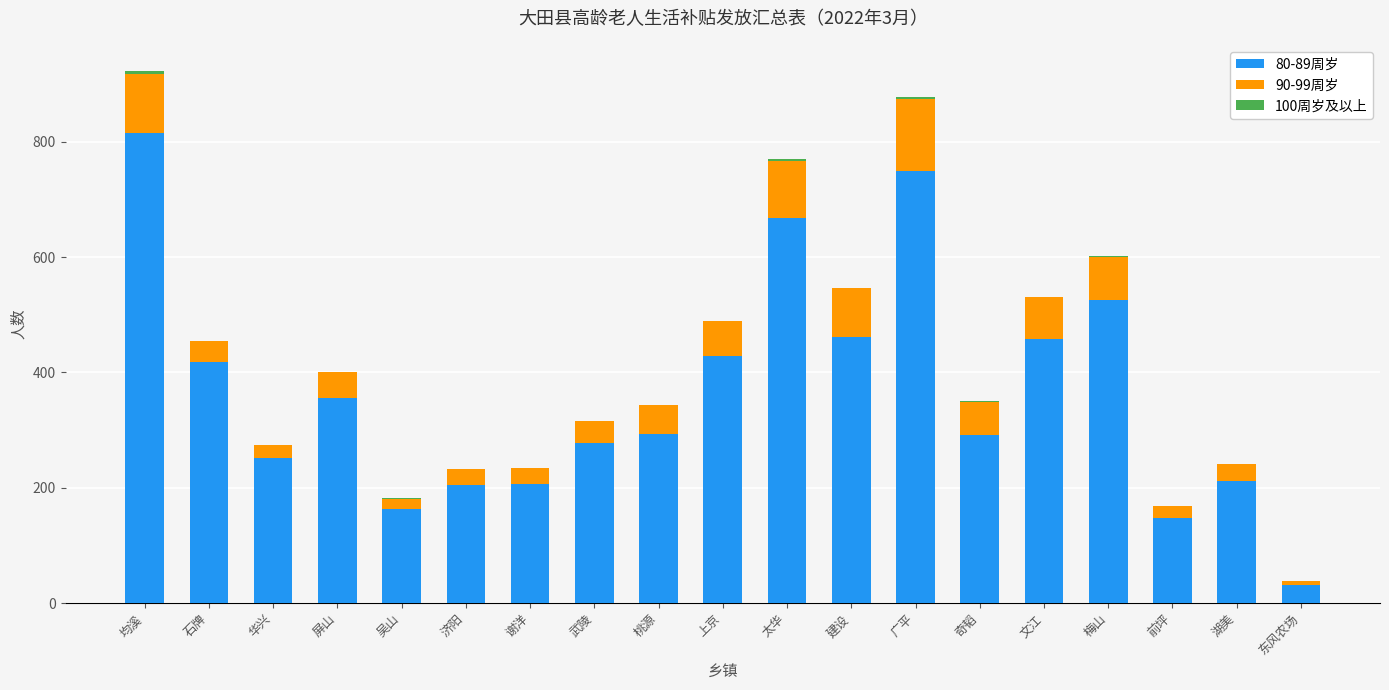

The 80-89周岁 series shows 356 at 屏山. True or false?

True